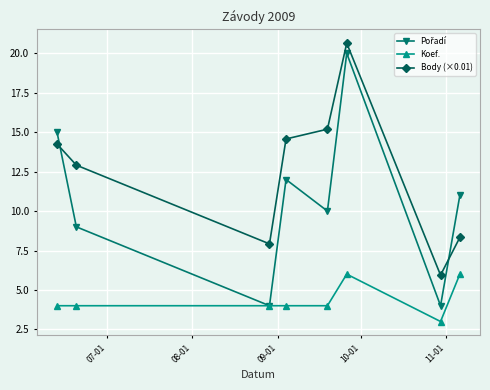

True or false: Body (×0.01) and Koef. cross at least once.

False